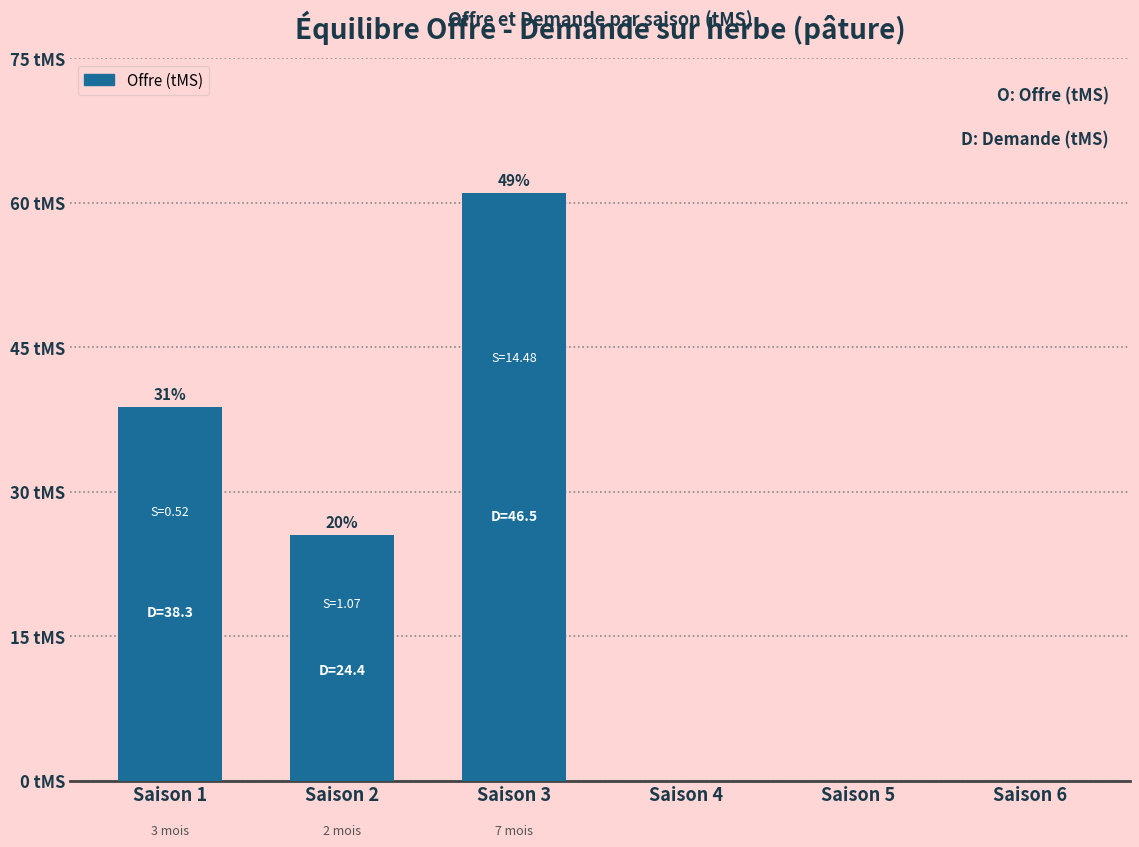

Does the chart contain stacked bars?

No